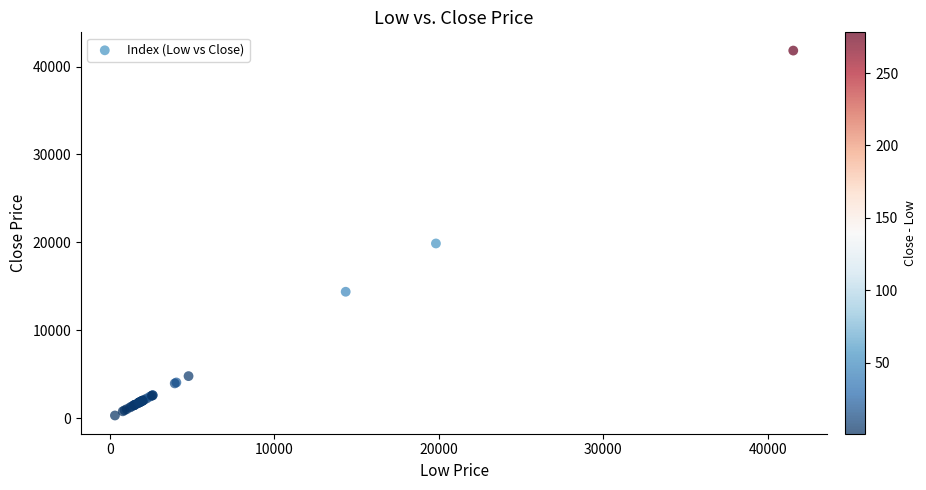

What Y value in the scatter plot is closest to 21069?

19882.4